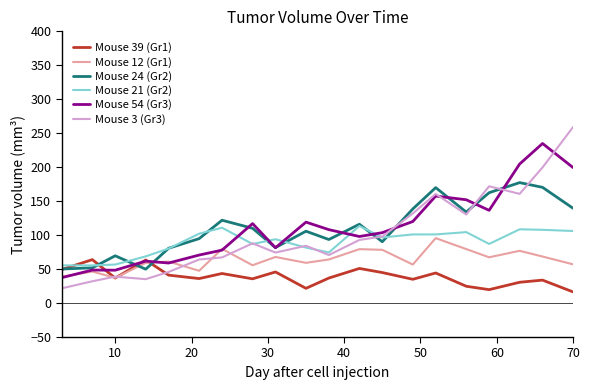

True or false: Mouse 21 (Gr2) and Mouse 54 (Gr3) intersect in this chart.

True